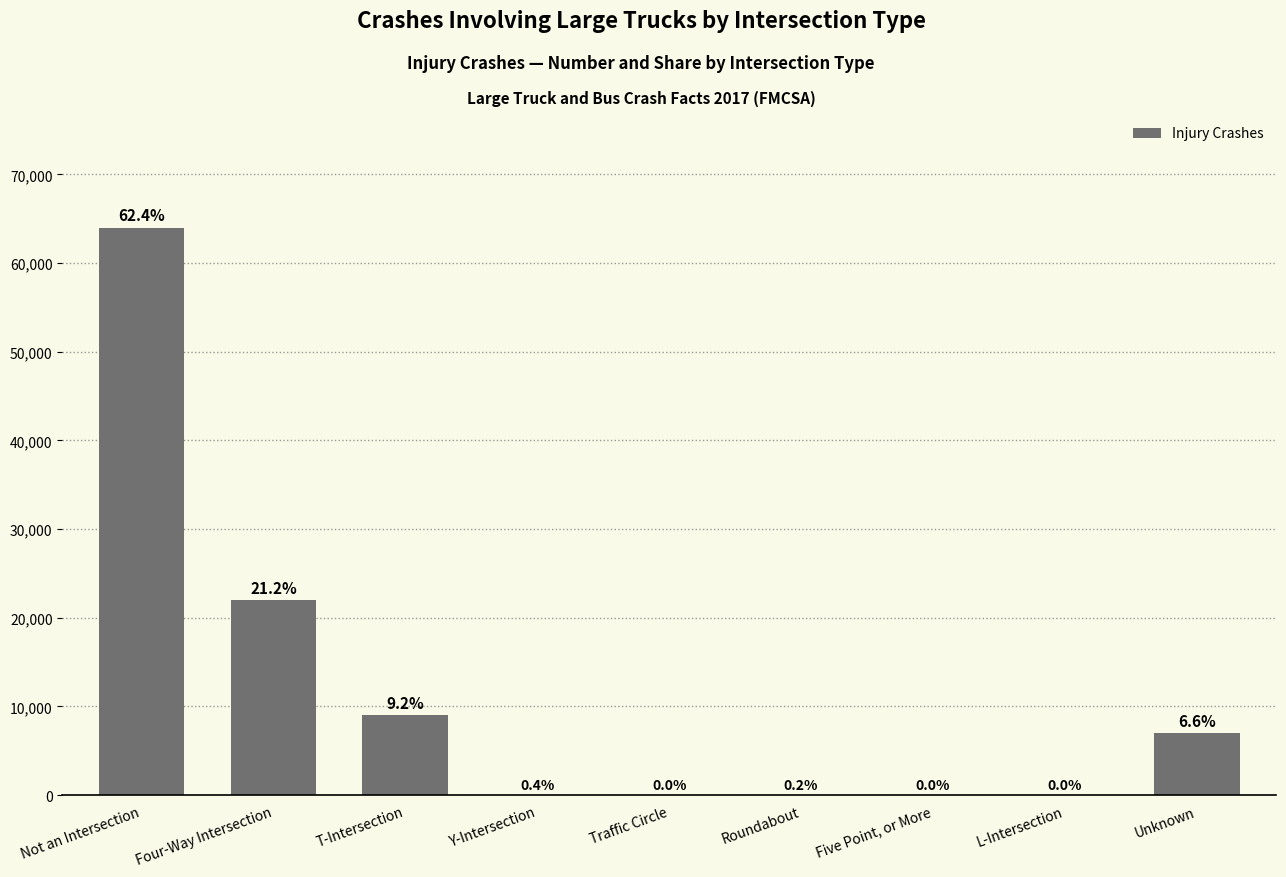

How many series are shown in this chart?

1